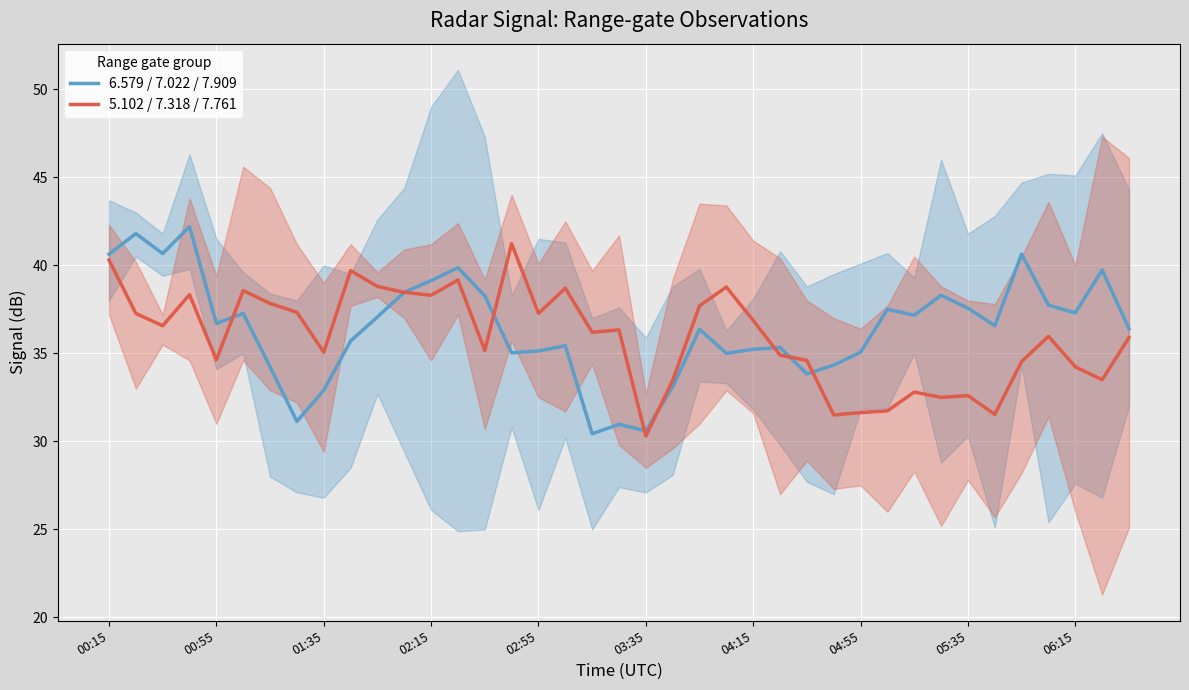

What is the lowest value of the 6.579 / 7.022 / 7.909 series?

30.4